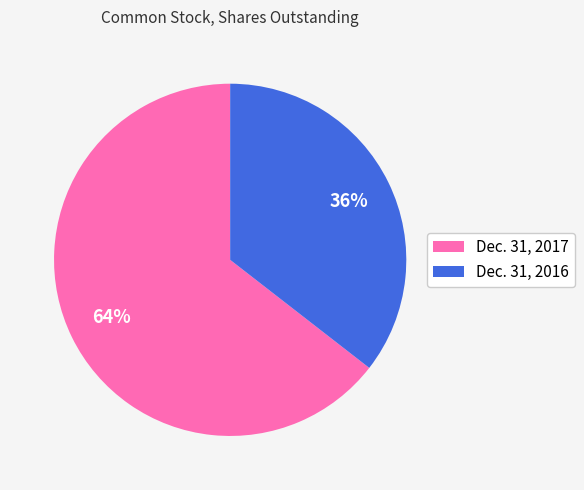

Combined, do Dec. 31, 2017 and Dec. 31, 2016 account for over 50%?

Yes